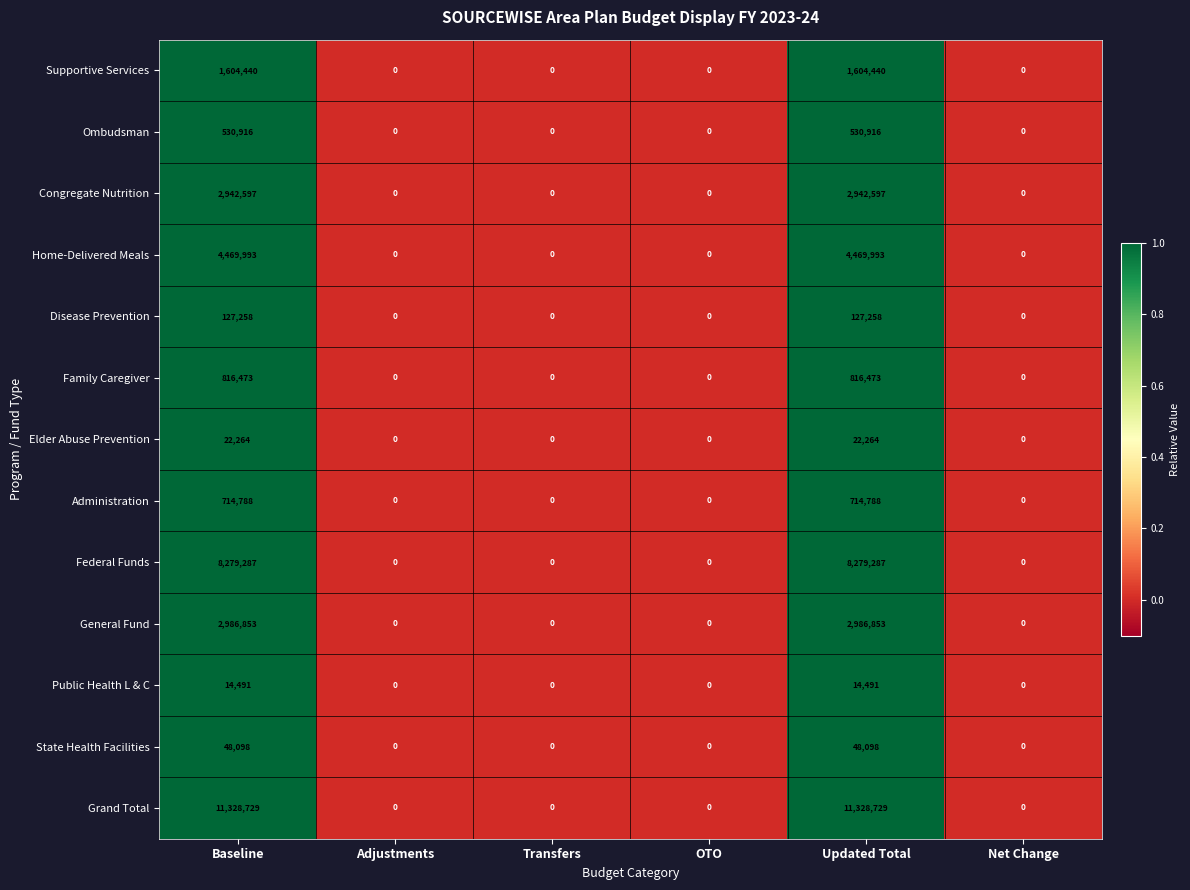

How many series are shown in this chart?

13